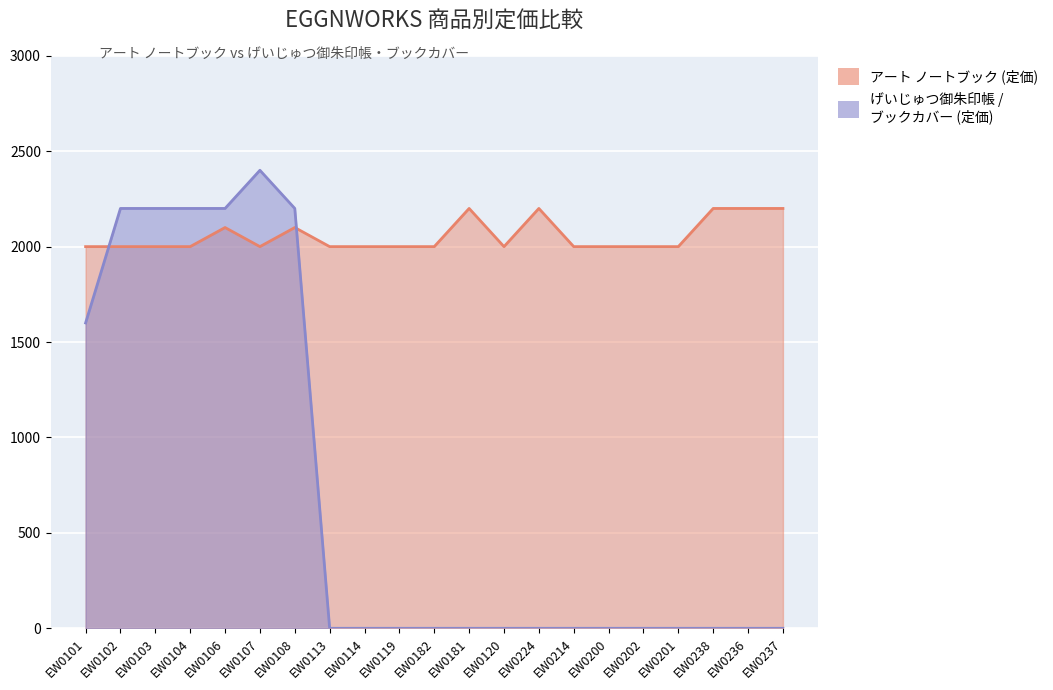

Which series has the widest spread of values?

げいじゅつ御朱印帳 / ブックカバー (定価)